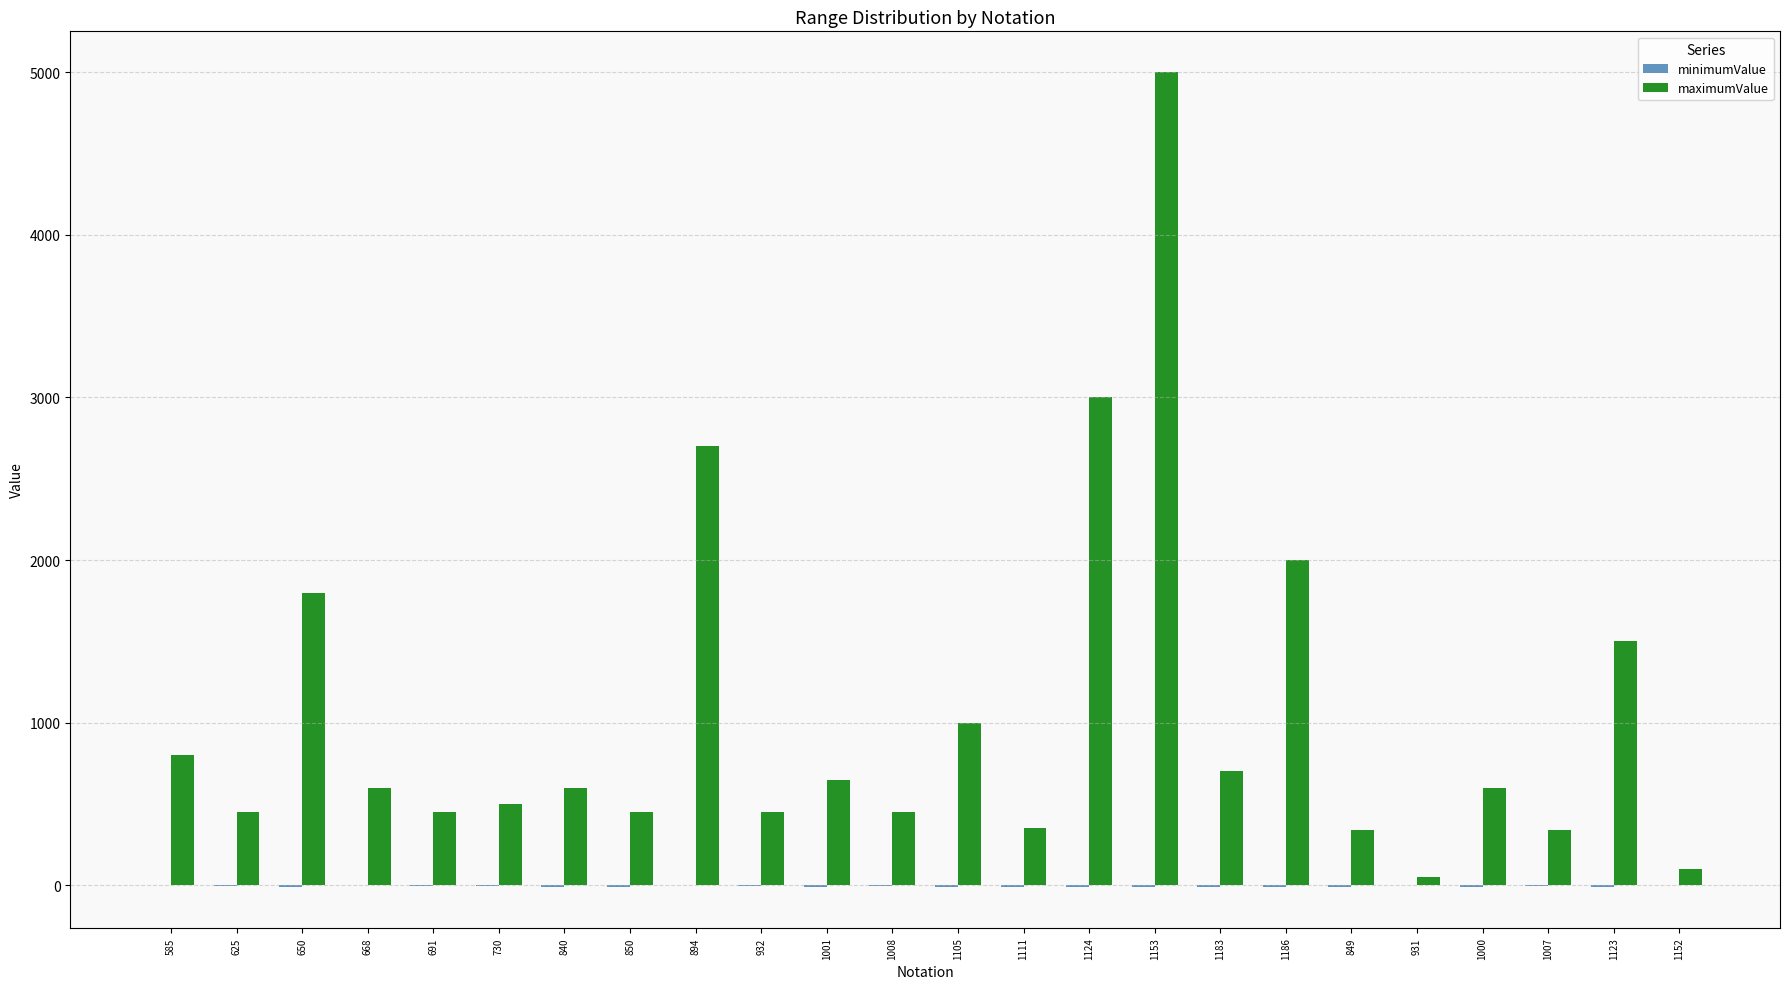

At which category does the chart reach its peak across all series?

1153